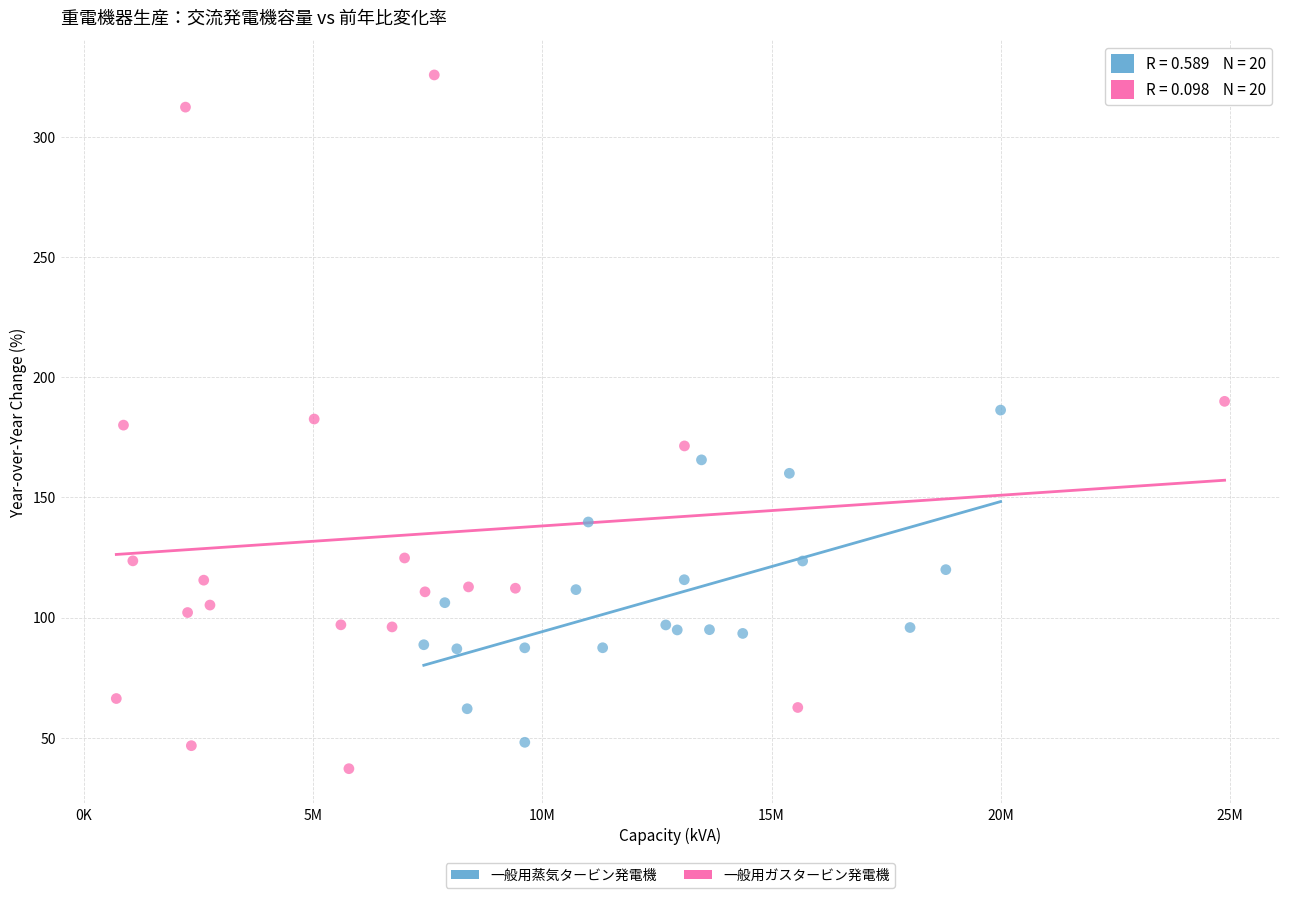

Which series has the largest Y range (max minus min)?

一般用ガスタービン発電機